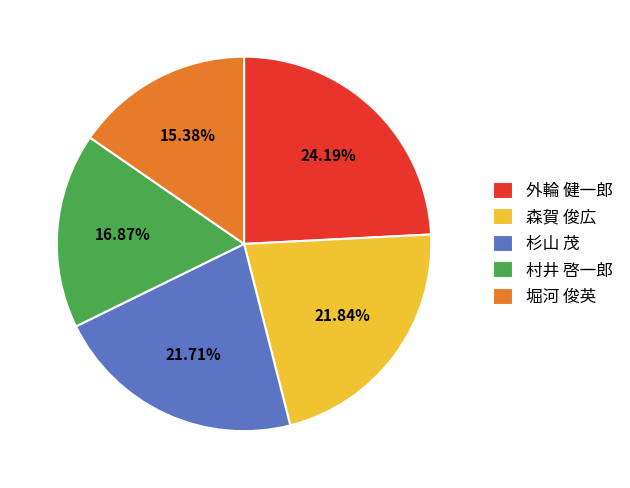

What is the largest slice in the pie chart?

外輪 健一郎